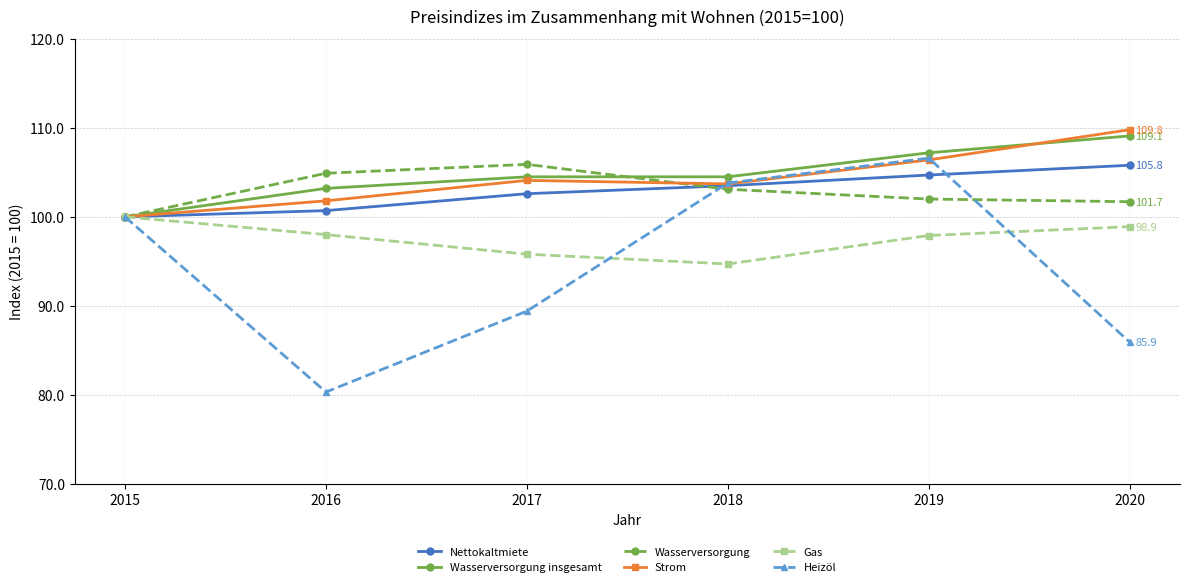

What is the difference between the maximum and second lowest values in the Nettokaltmiete series?

5.1